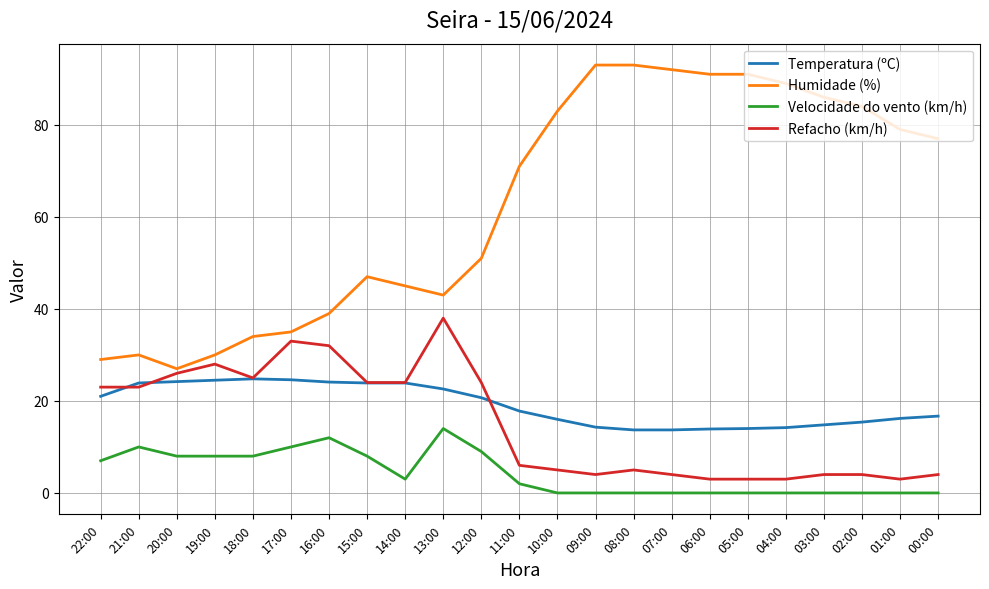

Does the chart have visible grid lines?

Yes